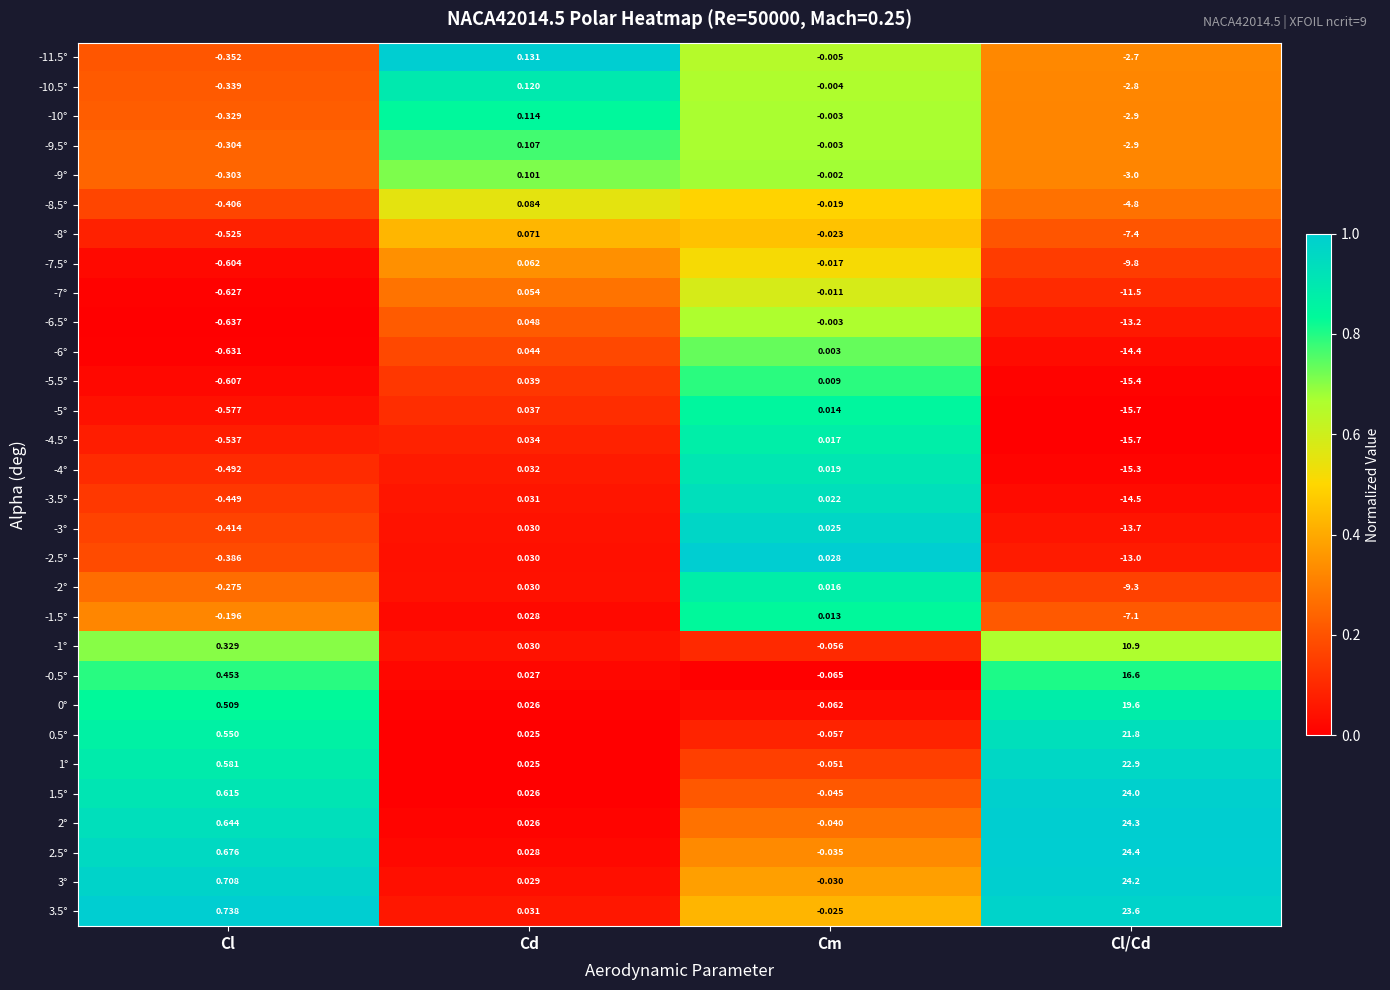

List the labels in order of -7.5° value, largest first.

Cd, Cm, Cl, Cl/Cd